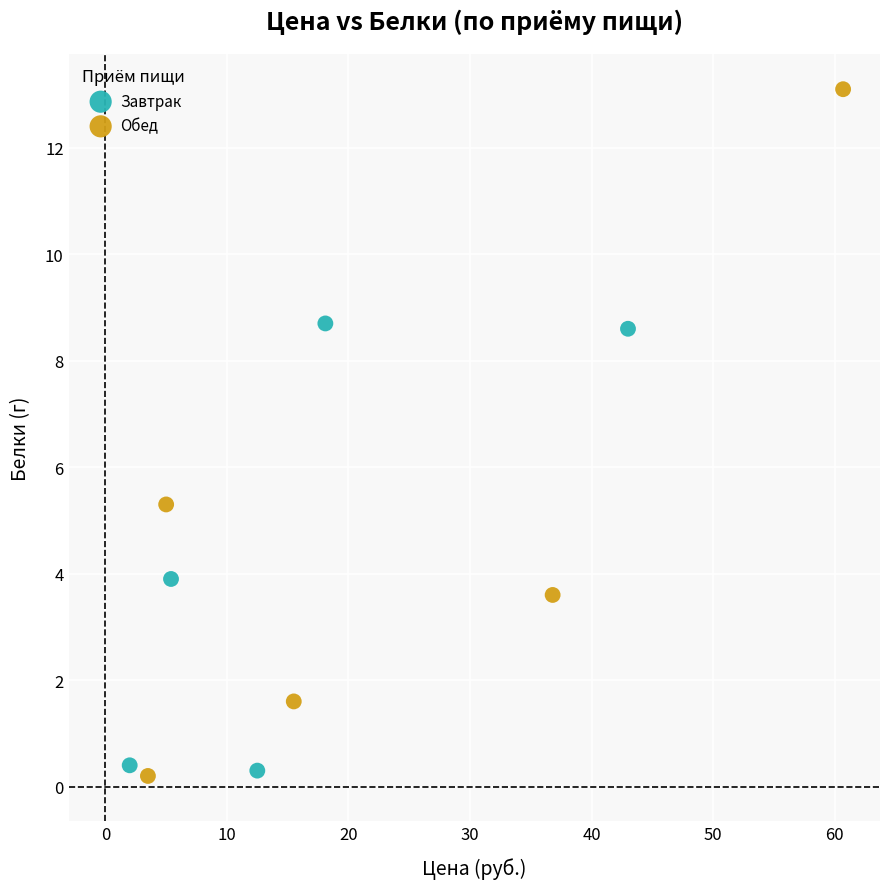

Which series reaches the maximum Y coordinate?

Обед